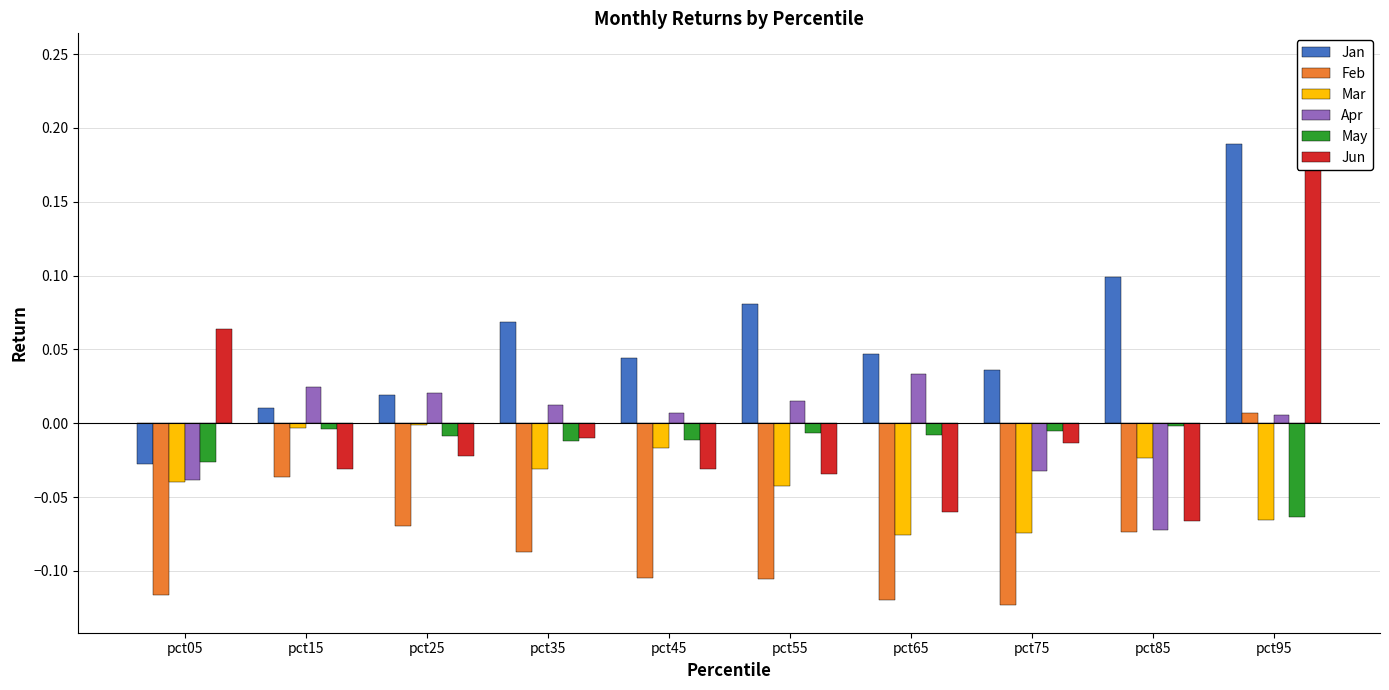

True or false: Mar has a value of -0.0 at pct45.

True